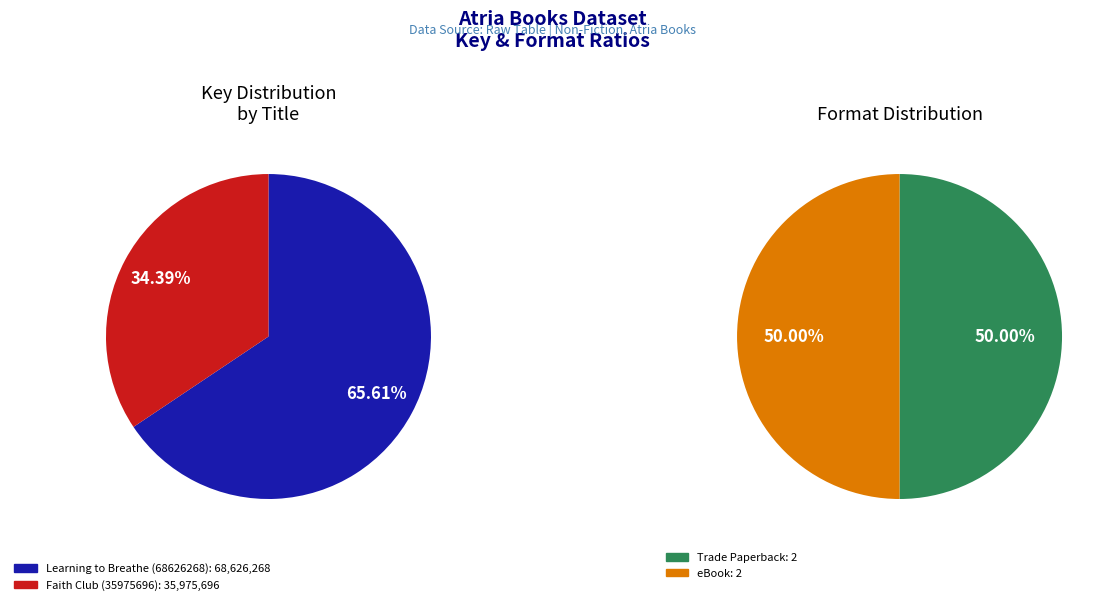

True or false: Learning to Breathe (68626268) accounts for 66% of the total.

True